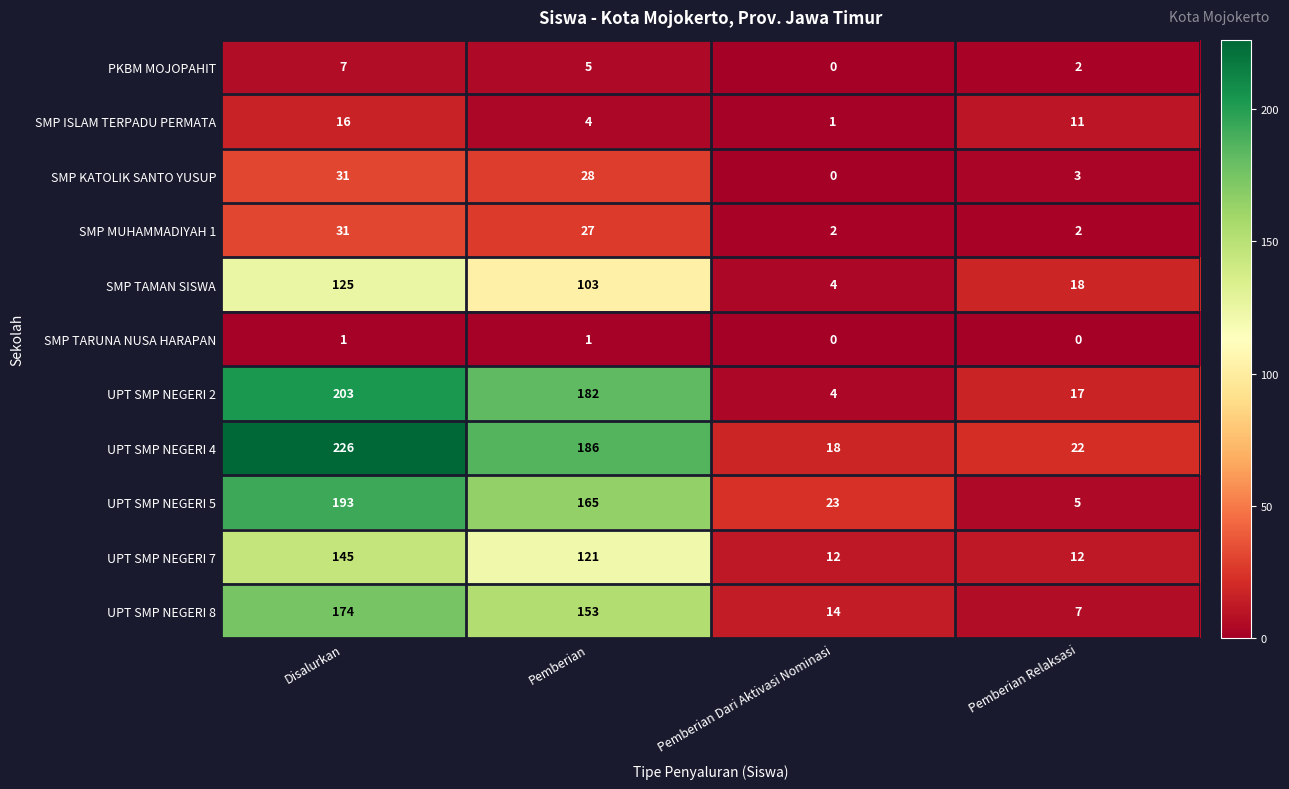

What is the difference between the SMP KATOLIK SANTO YUSUP values at Pemberian Dari Aktivasi Nominasi and Disalurkan?

31